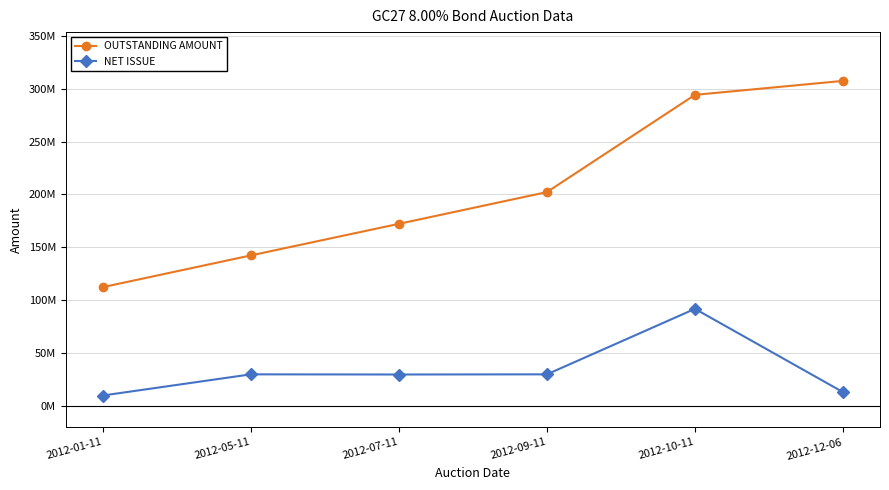

The value of NET ISSUE at 2012-07-11 is 52029252. True or false?

False